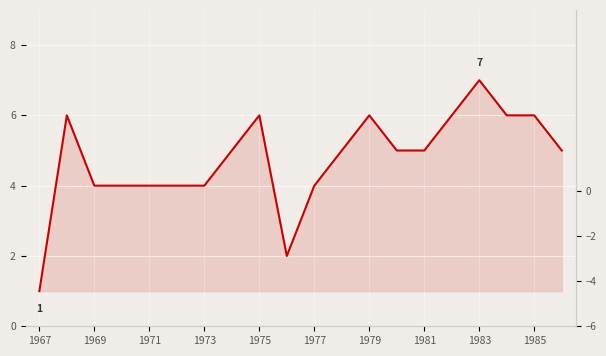

Where is the data nearest to the value 4?

1969